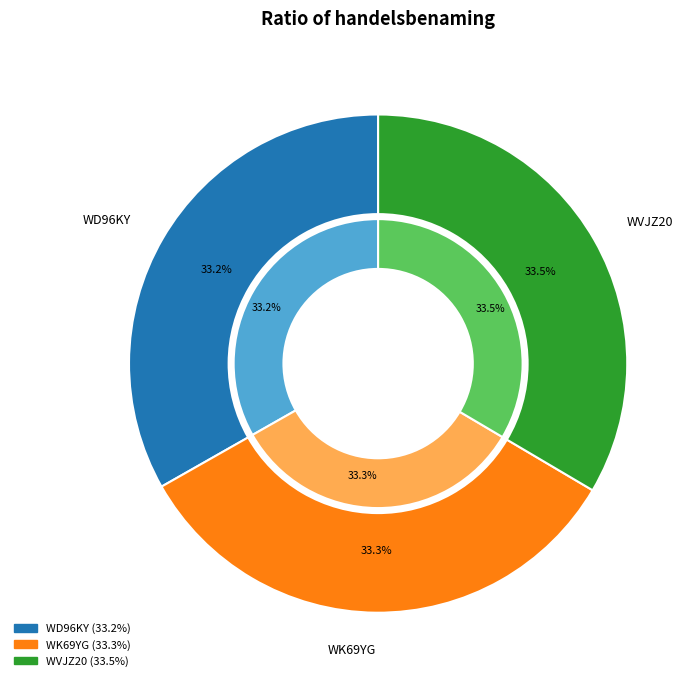

How many slices are in this pie chart?

3